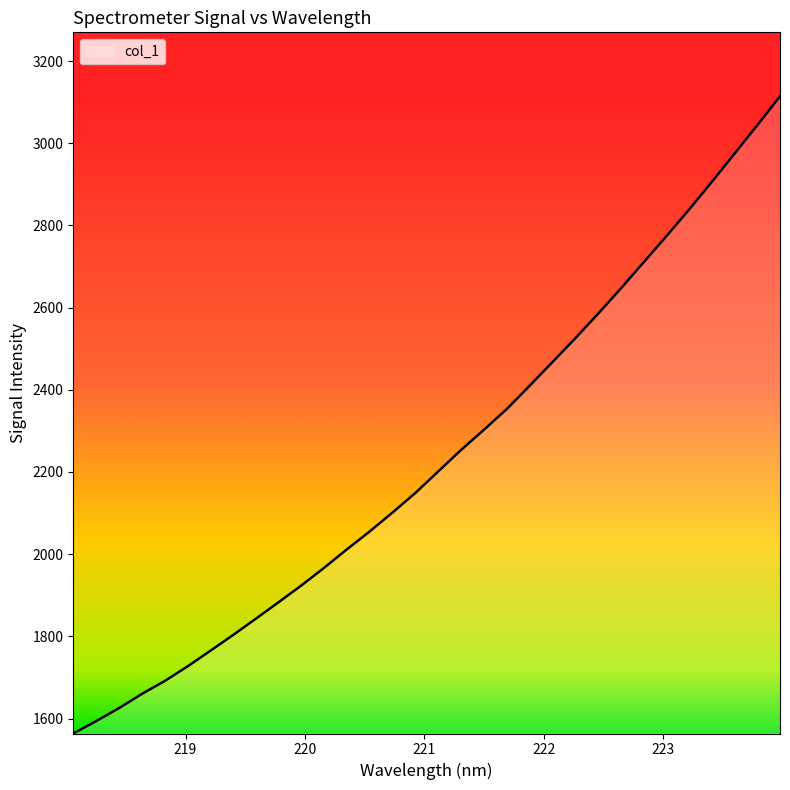

What is the minimum value shown in the chart?

1563.5